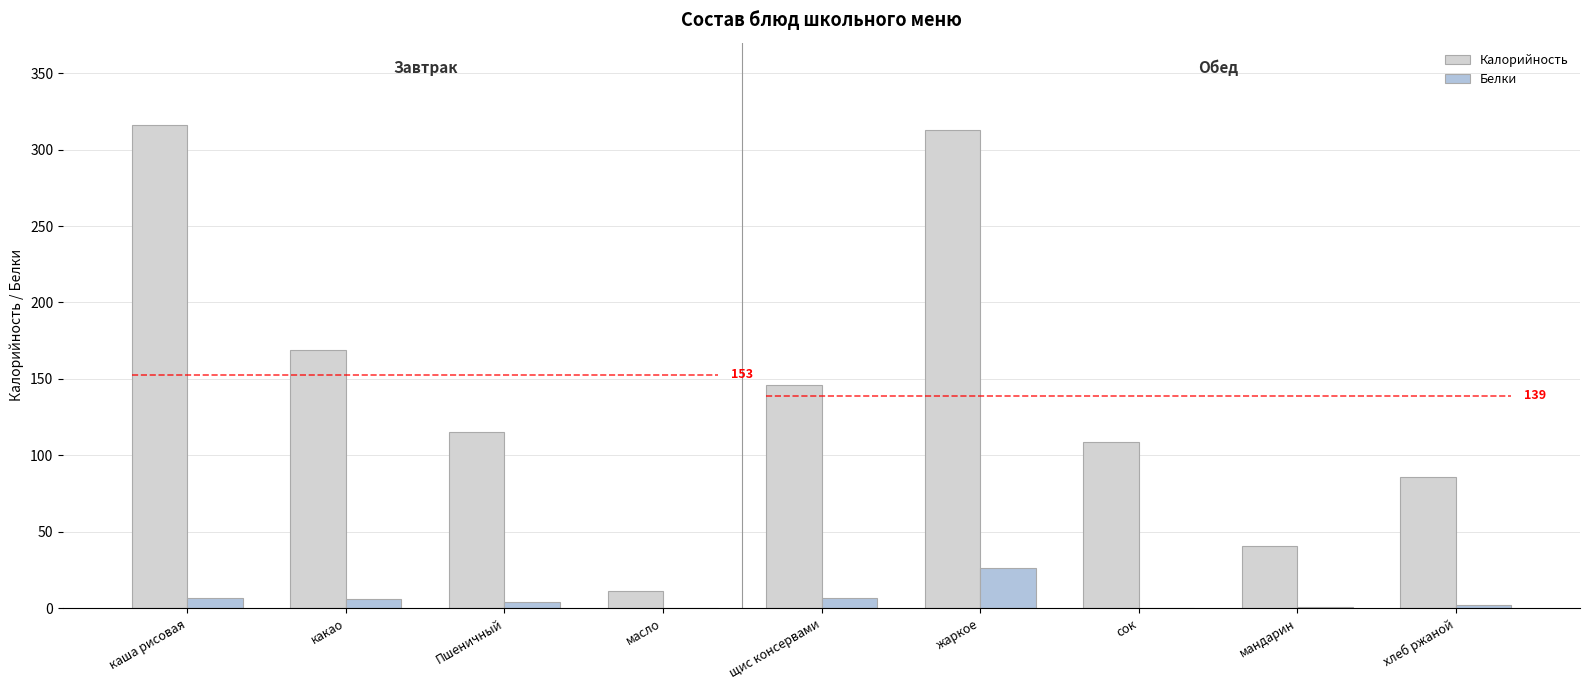

What is the total value across all series at Пшеничный?

119